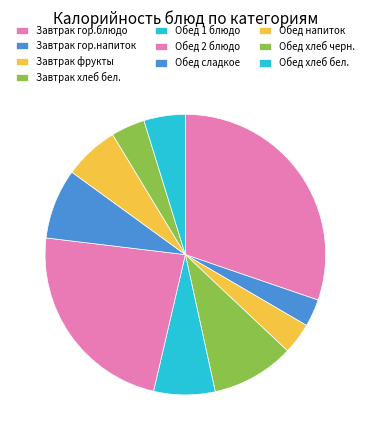

Rank the categories by value from lowest to highest.

Завтрак гор.напиток, Завтрак фрукты, Обед хлеб черн., Обед хлеб бел., Обед напиток, Обед 1 блюдо, Обед сладкое, Завтрак хлеб бел., Обед 2 блюдо, Завтрак гор.блюдо